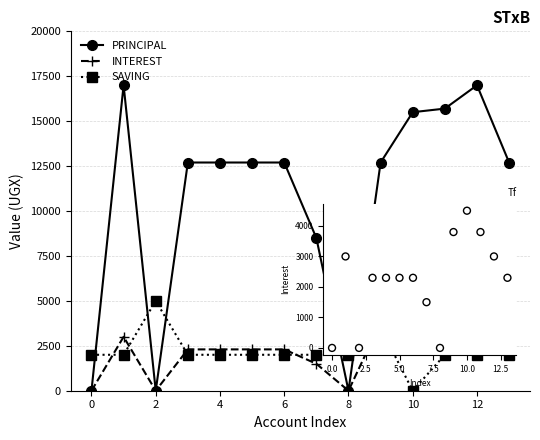

At how many categories does at least one series exceed 16497?

2